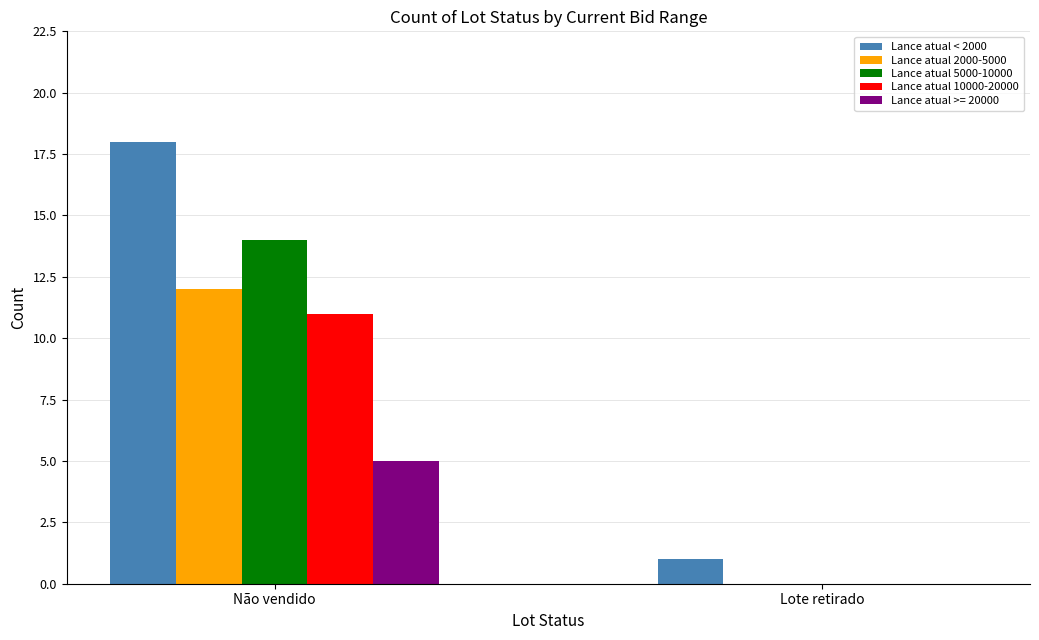

Which series changed the most between Não vendido and Lote retirado?

Lance atual < 2000